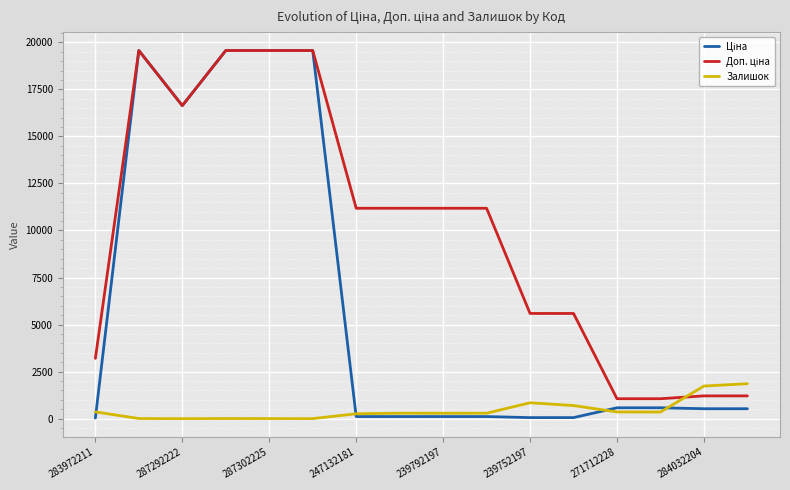

What is the greatest value displayed?

19564.9